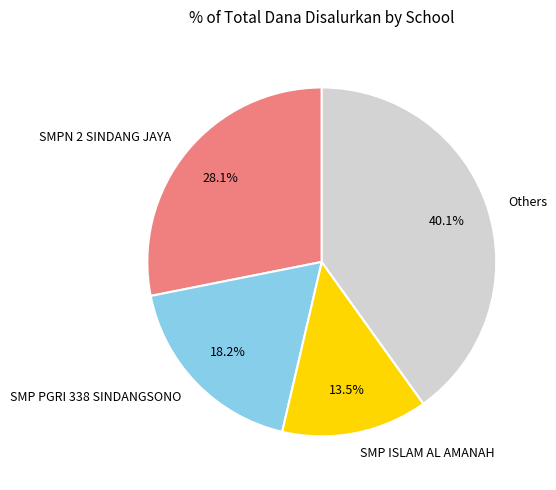

Count the number of slices in the pie.

4